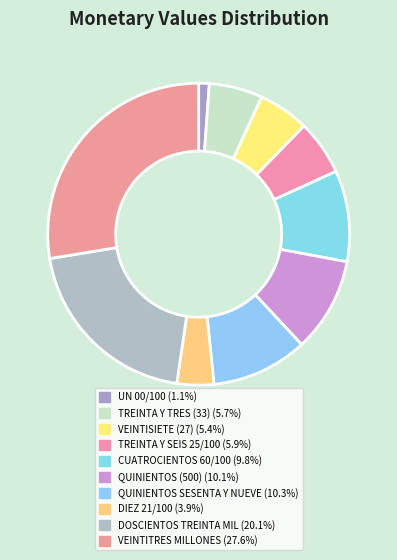

Which category has the biggest portion of the pie?

23000000 VEINTITRES MILLONES